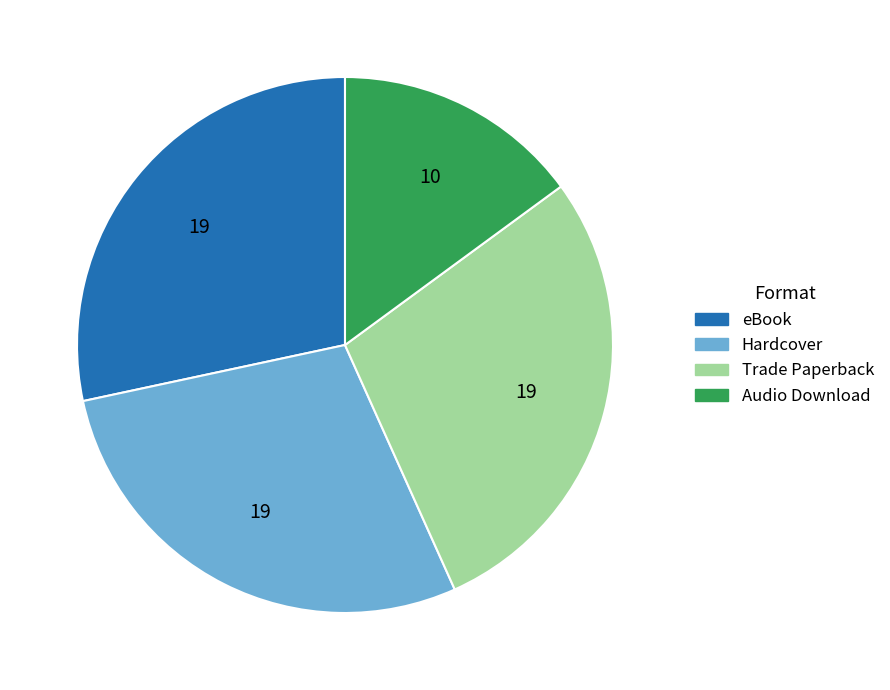

Which slice is the smallest?

Audio Download